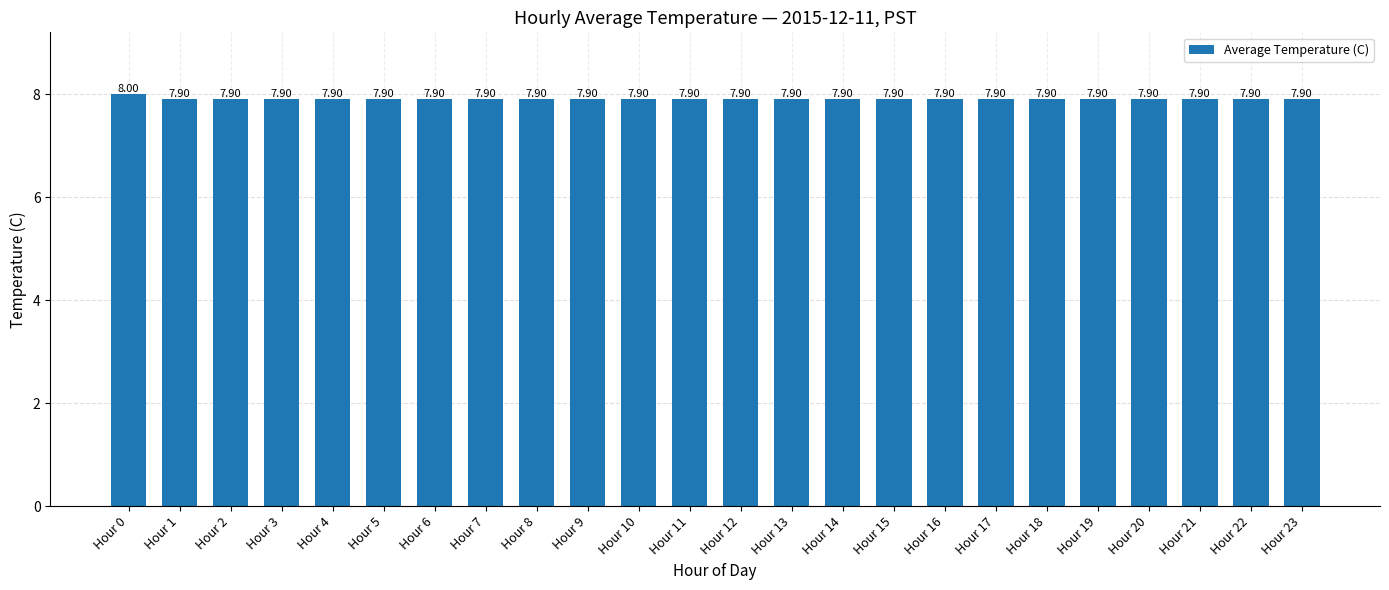

What is the sum of the values at Hour 18 and Hour 7?

15.8